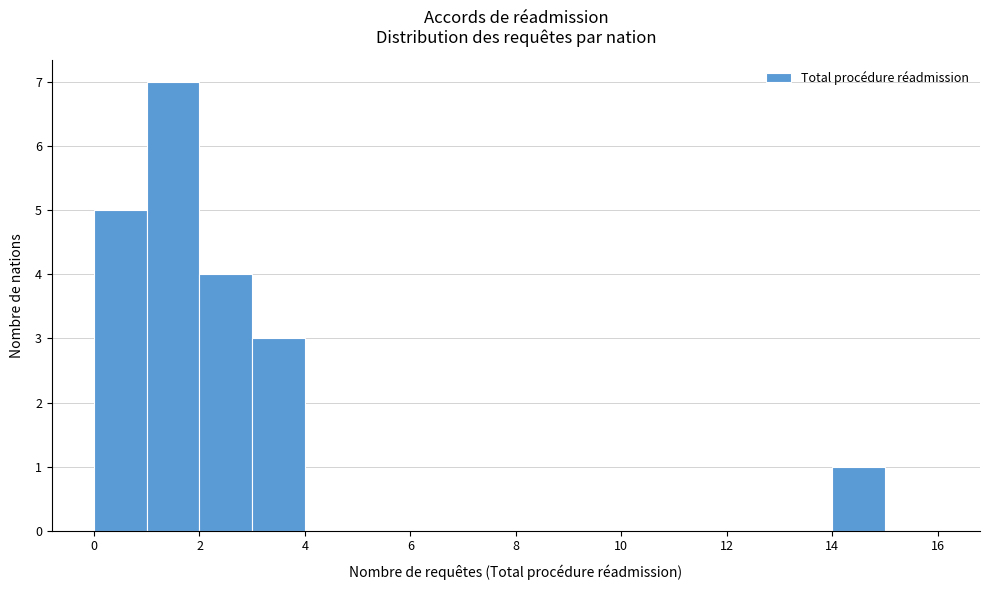

What is the height of the bar covering 1 to 2 on the x-axis? The values are not printed on the chart, so give them approximately, as read against the axis.

7